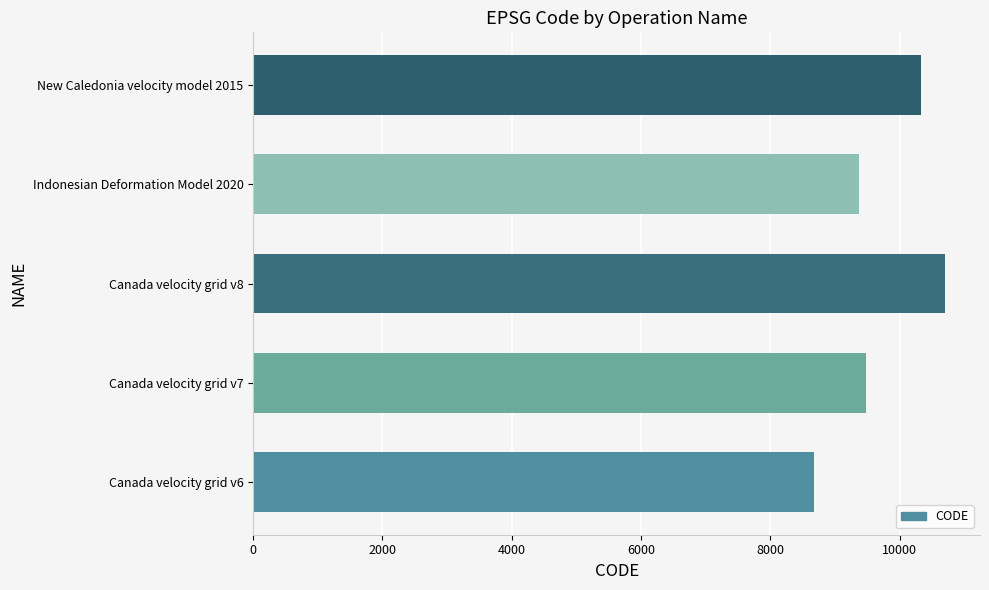

How many values are below 9483?

2